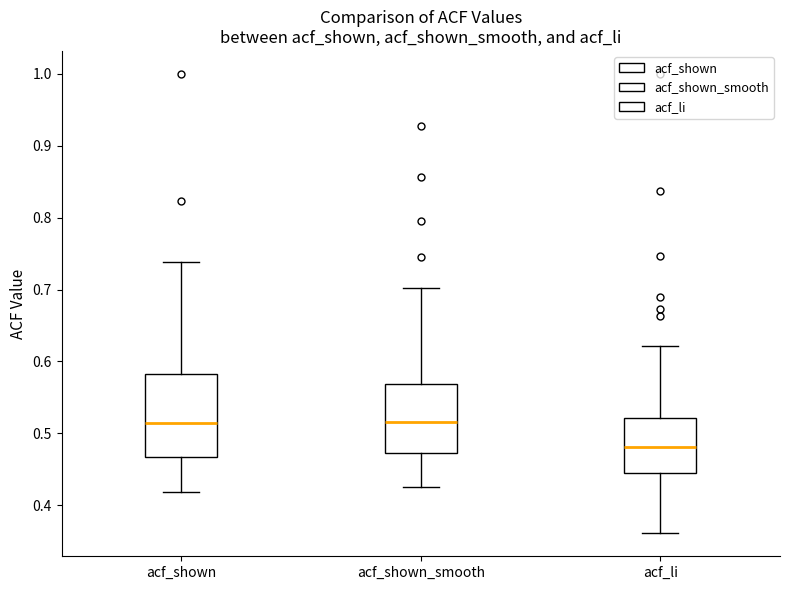

Which box's median line is the lowest?

acf_li